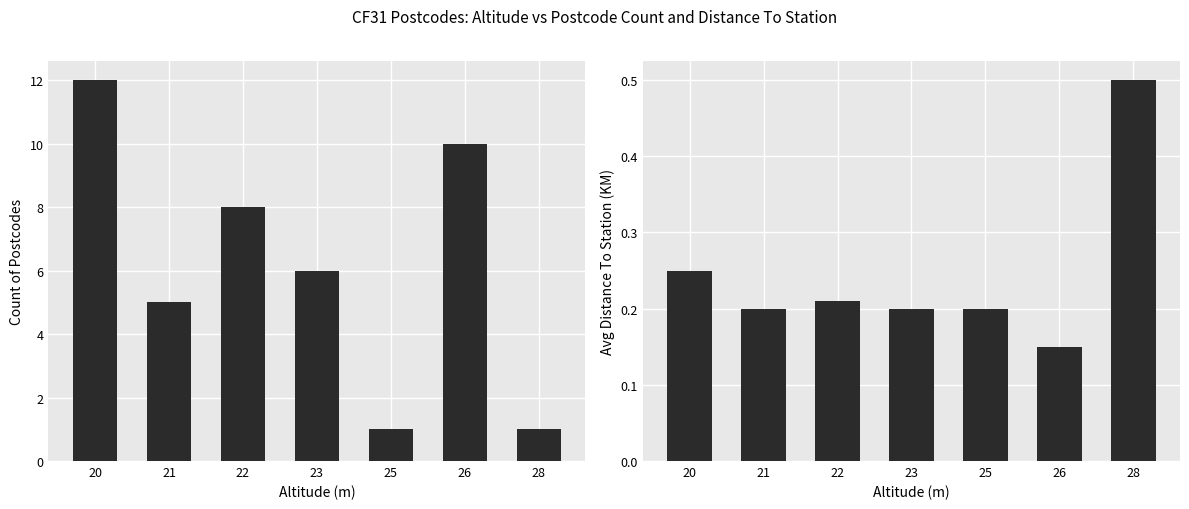

Which series has the largest total across all categories?

Count of Postcodes